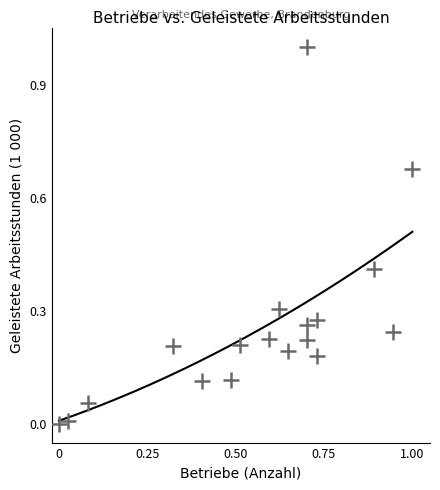

What is the range of Y values (max minus min)?

1.0